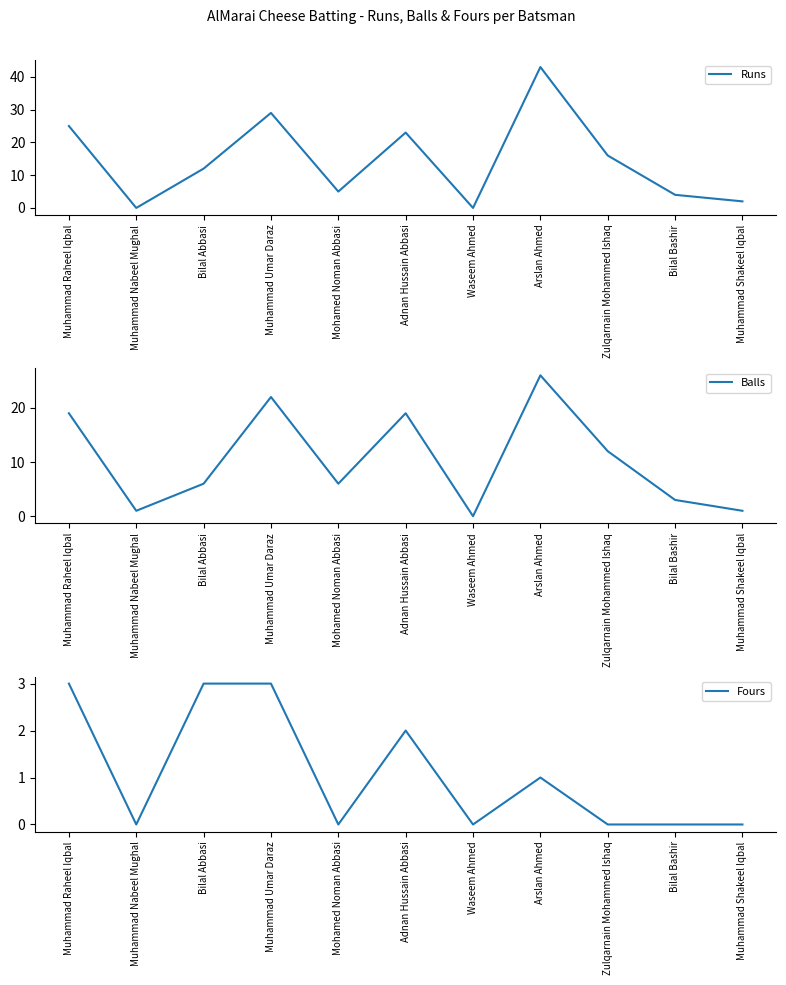

Which has a higher value, Mohamed Noman Abbasi or Muhammad Umar Daraz?

Muhammad Umar Daraz